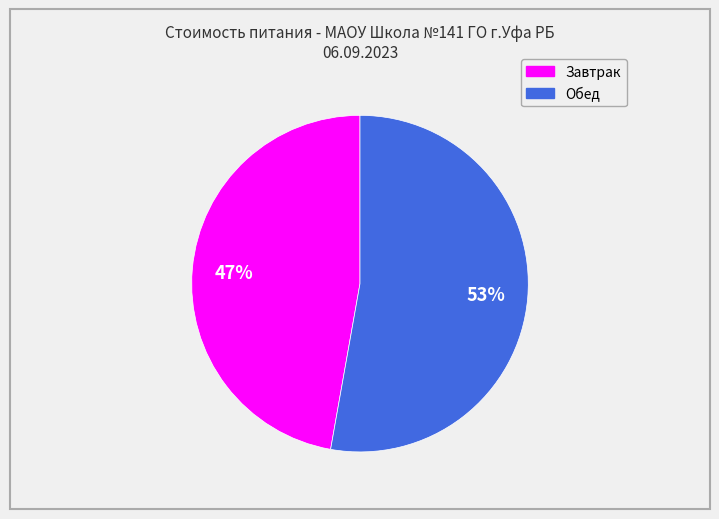

Between Обед and Завтрак, which is larger?

Обед